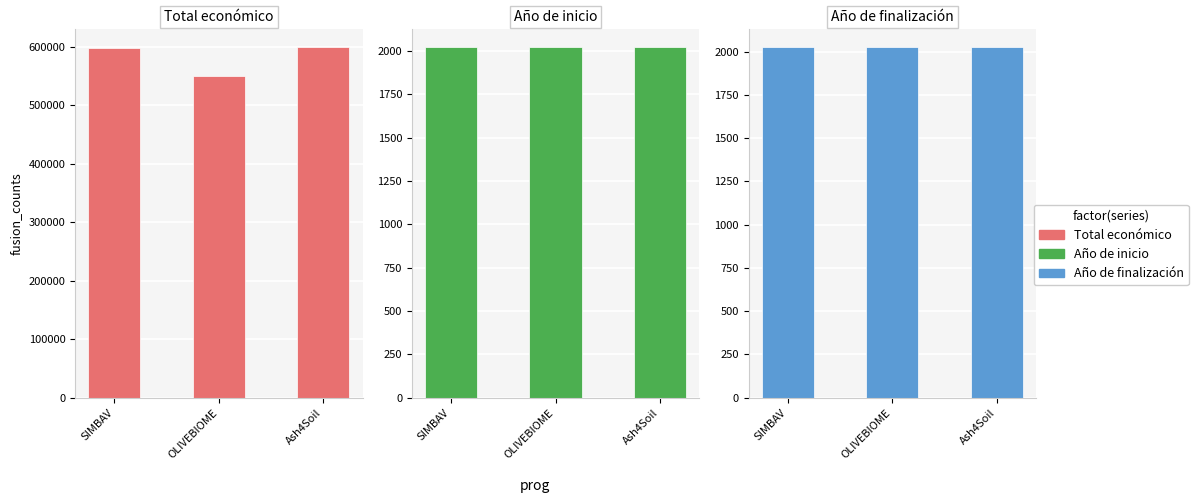

At how many categories does at least one series exceed 363410?

3